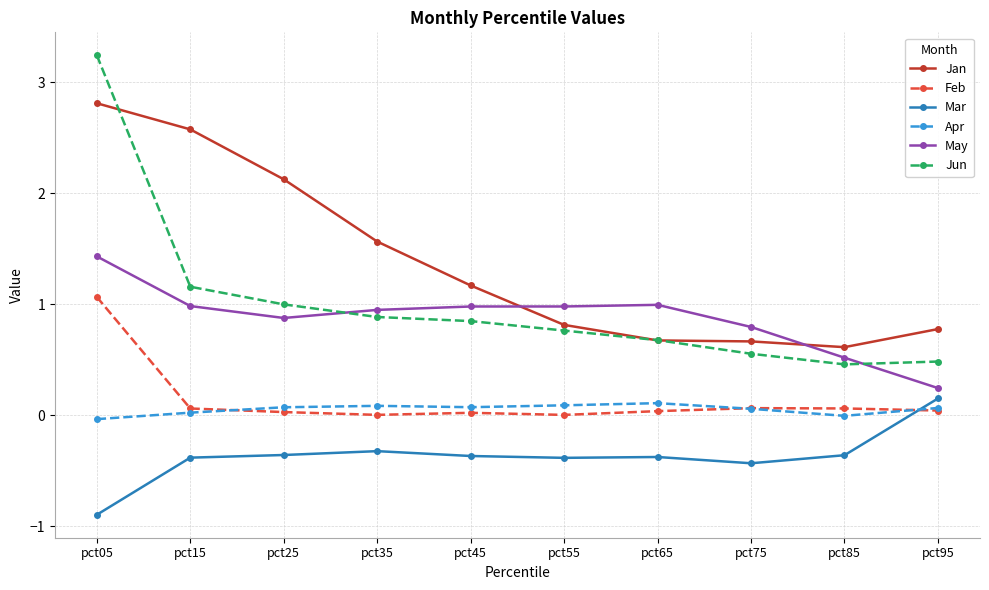

The value of Apr at pct35 is 0.1. True or false?

True